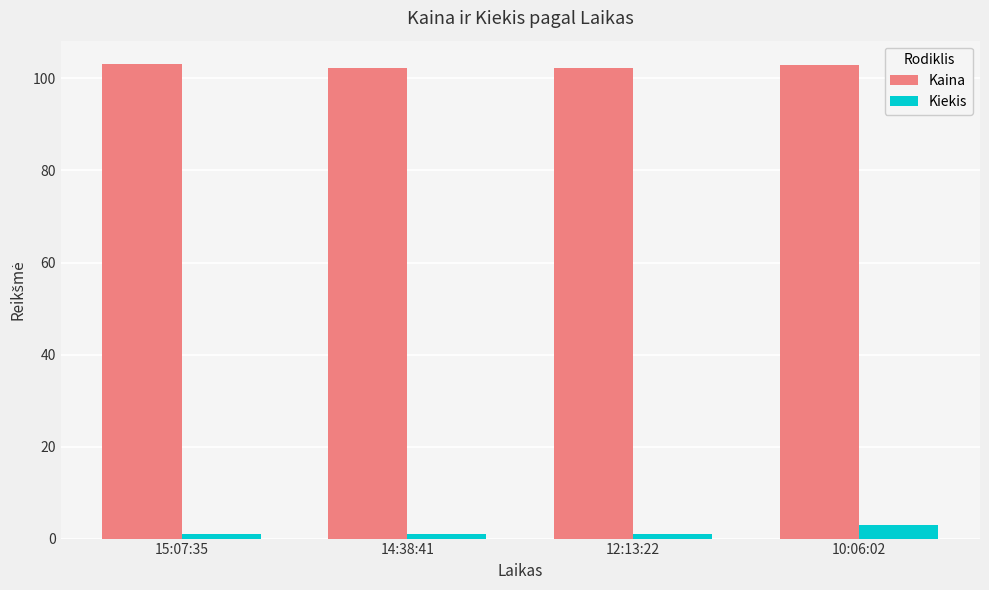

At how many categories does at least one series exceed 33?

4